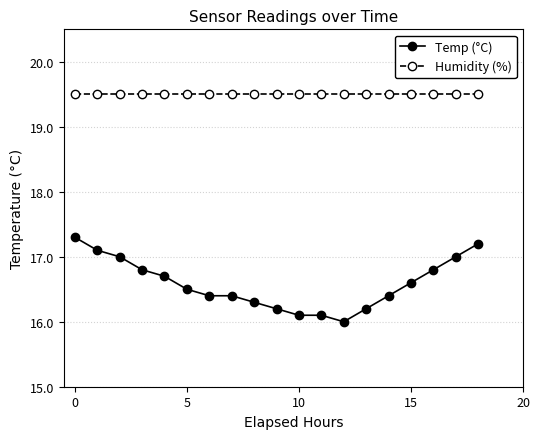

What is the average value of the Temp (°C) series?

16.6